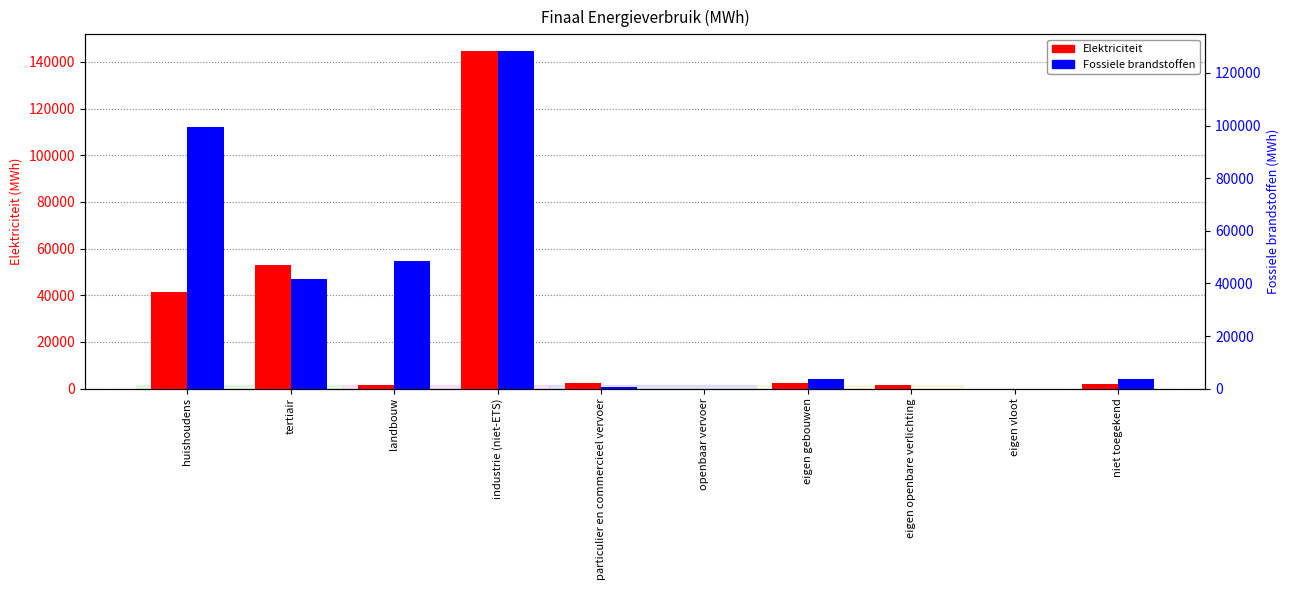

What is the sum of all Fossiele brandstoffen values?

325961.4